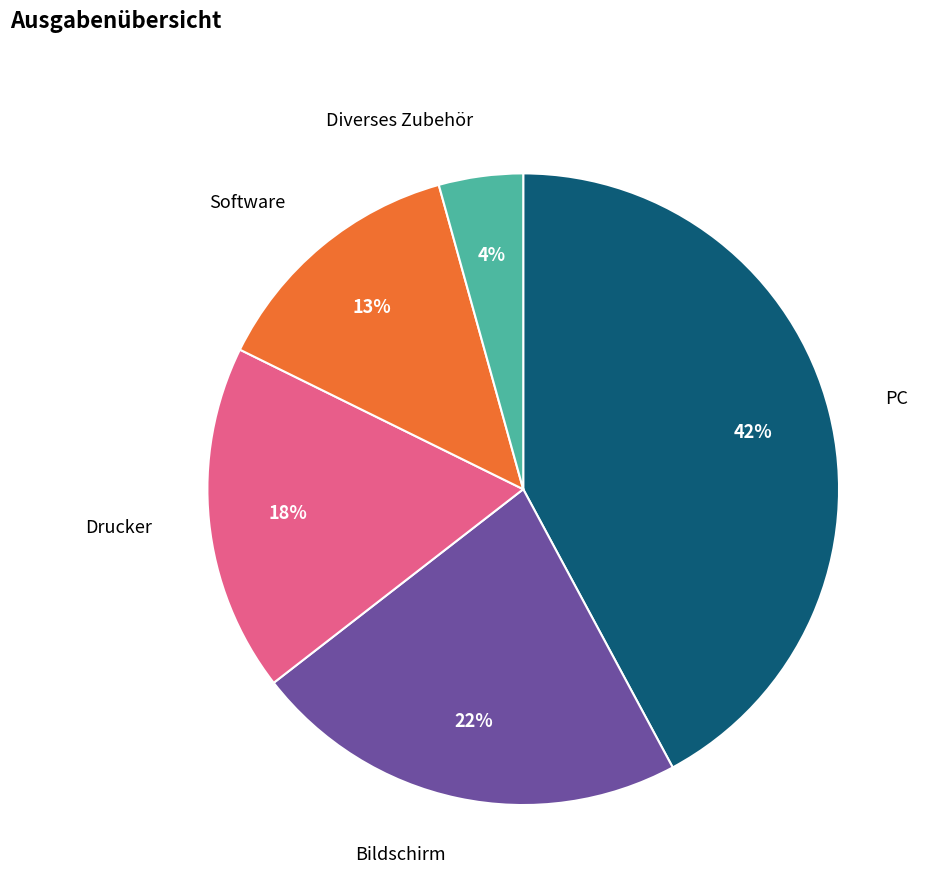

Which category has the biggest portion of the pie?

PC